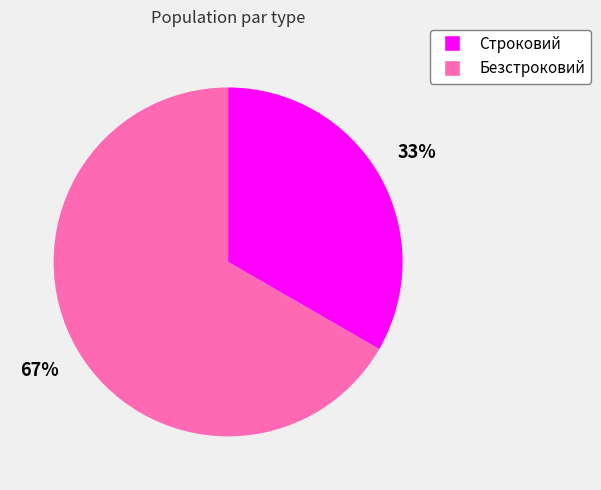

To the nearest percent, what is the combined percentage of Строковий and Безстроковий?

100%